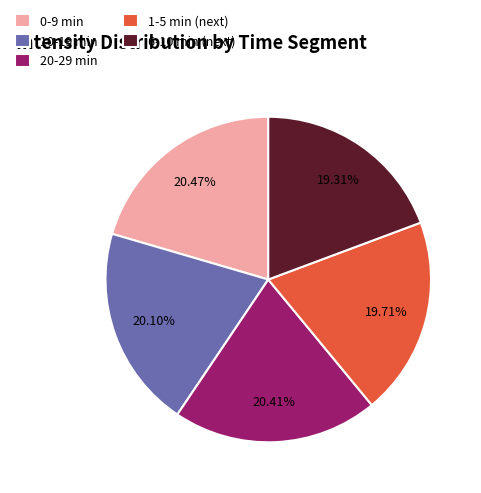

Is the sum of 10-19 min and 6-10 min (next) greater than half?

No